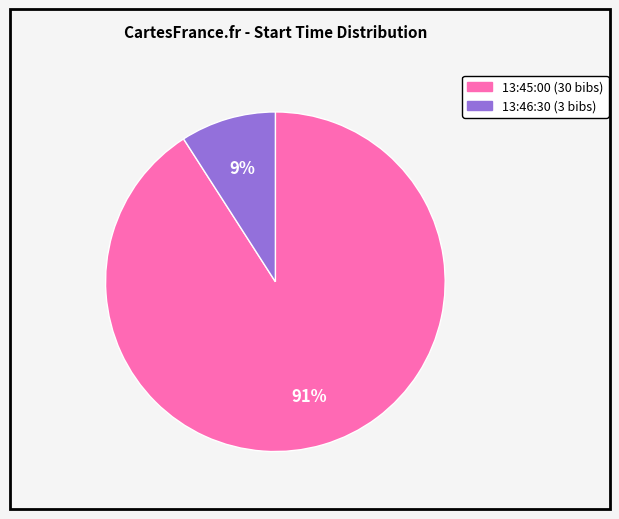

To the nearest percent, what is the combined percentage of 13:46:30 and 13:45:00?

100%